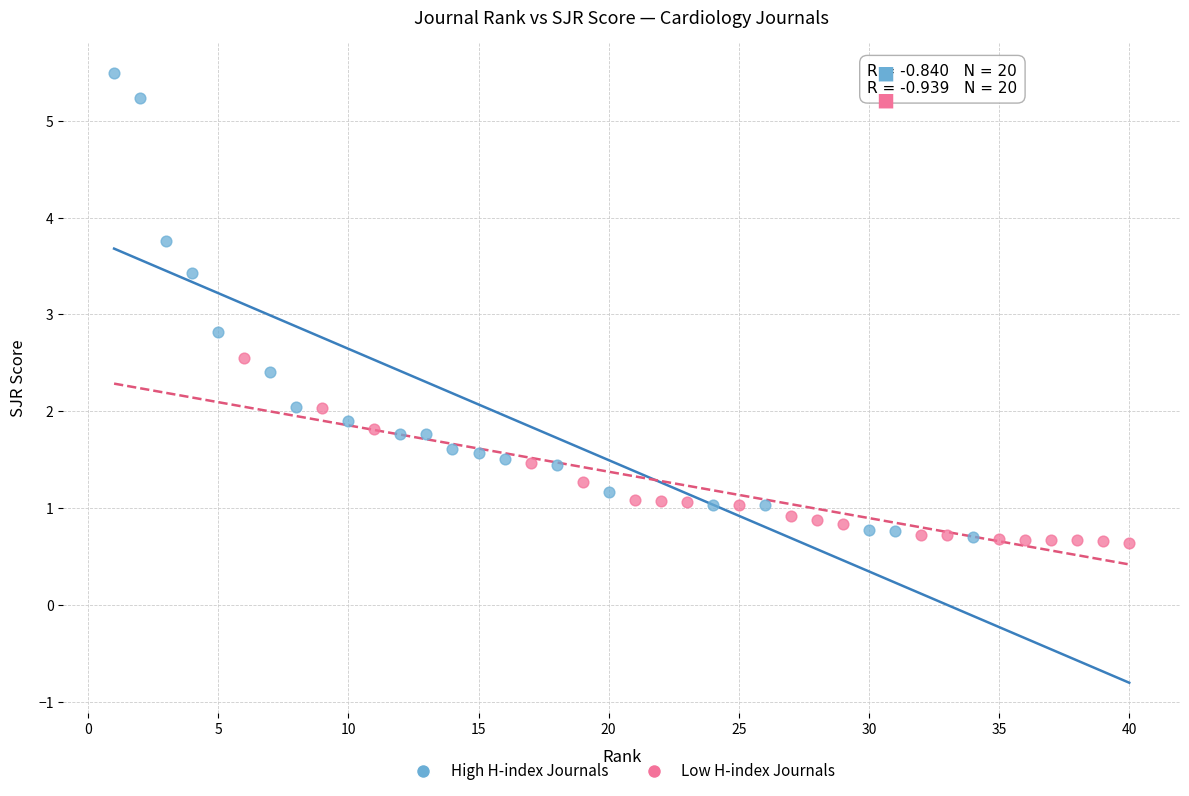

Which series has the widest spread of Y values?

High H-index Journals